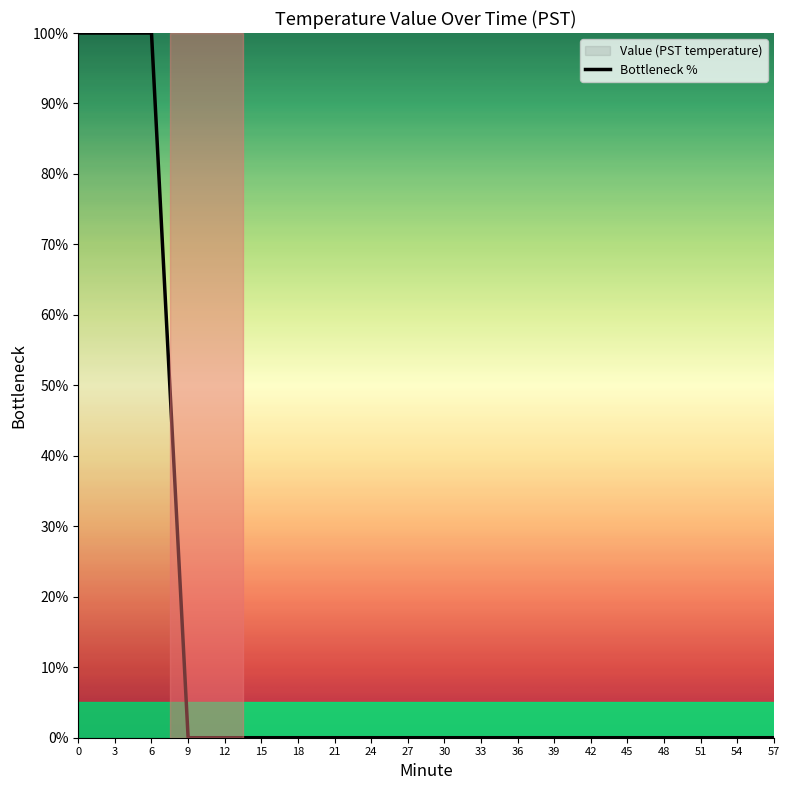

Does the chart have visible grid lines?

No